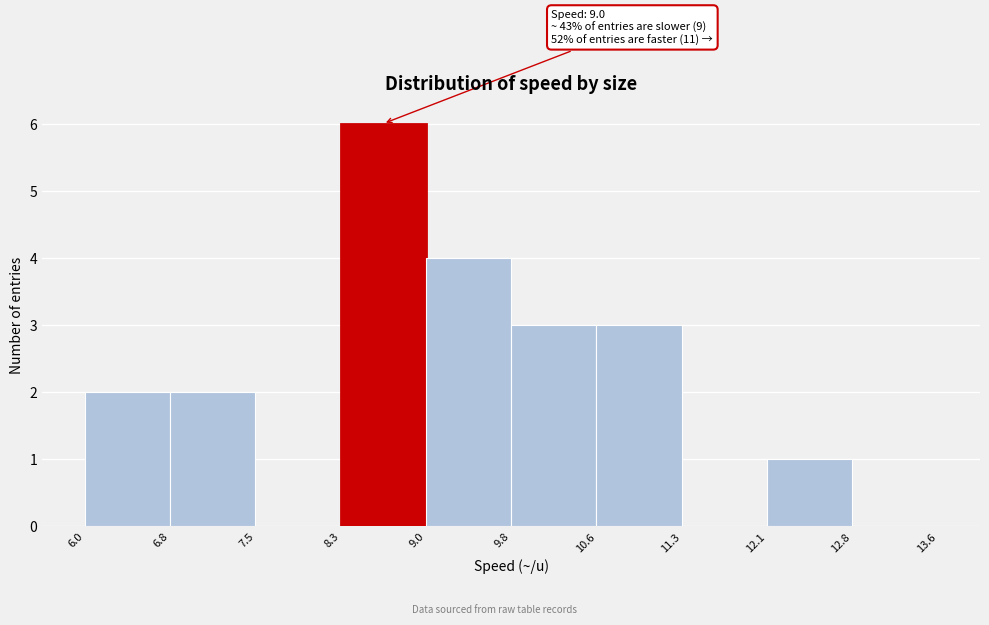

Which range on the x-axis has the tallest bar?

8.3 to 9.0